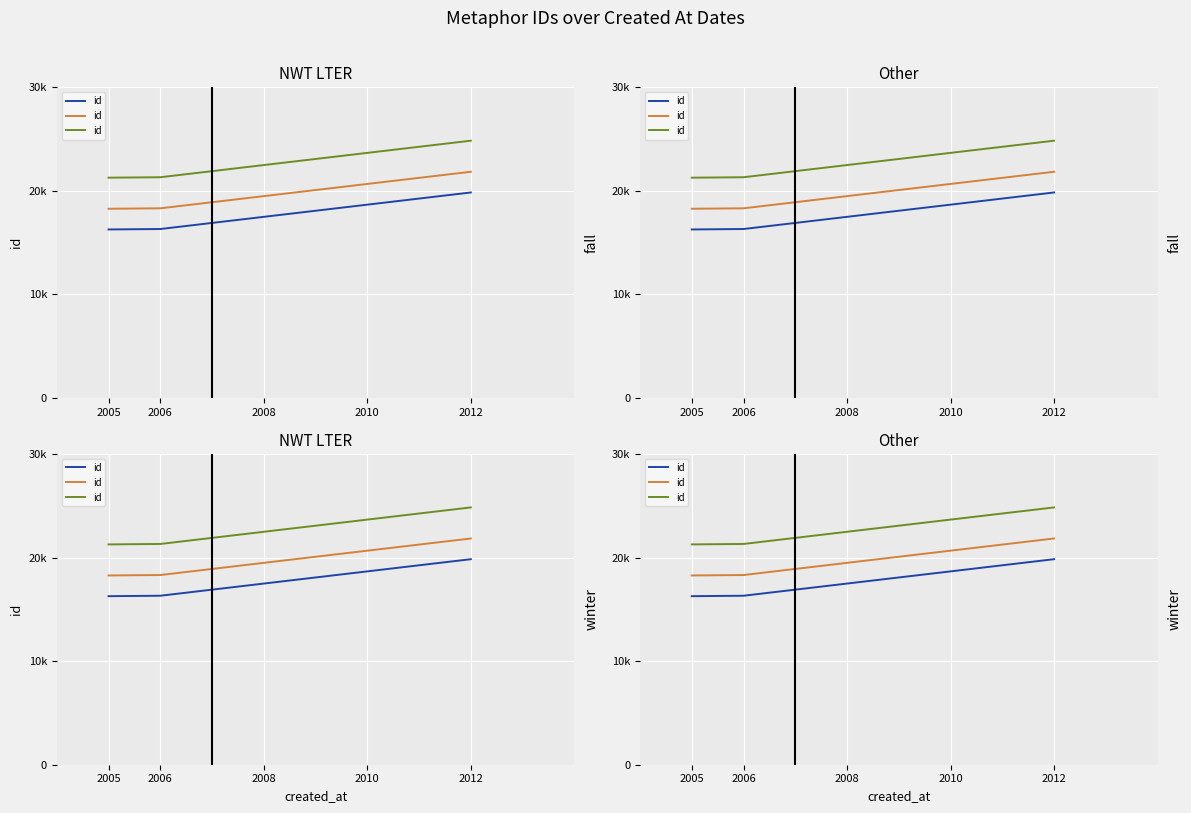

What is the average value of the series_2 series?

22480